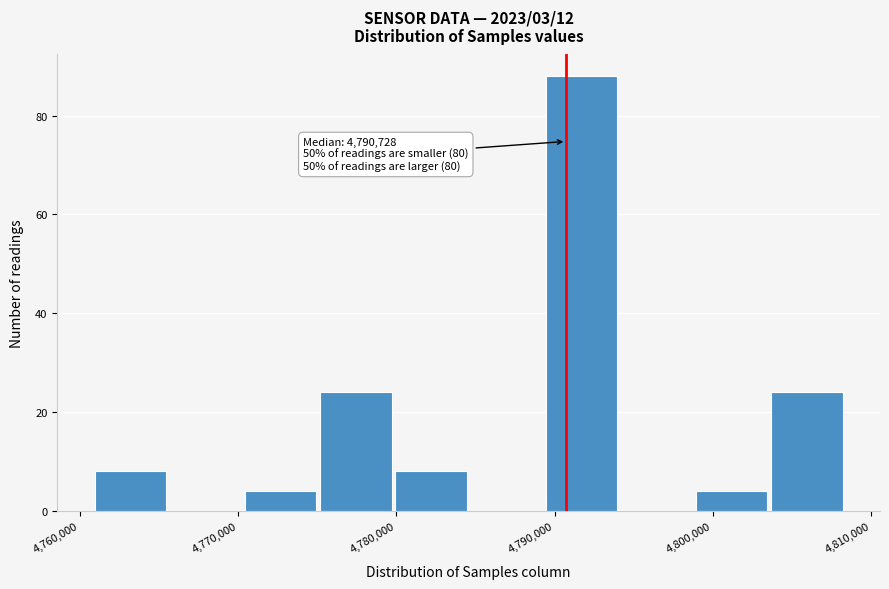

Over which range of the x-axis is the bar tallest?

4789000 to 4794000